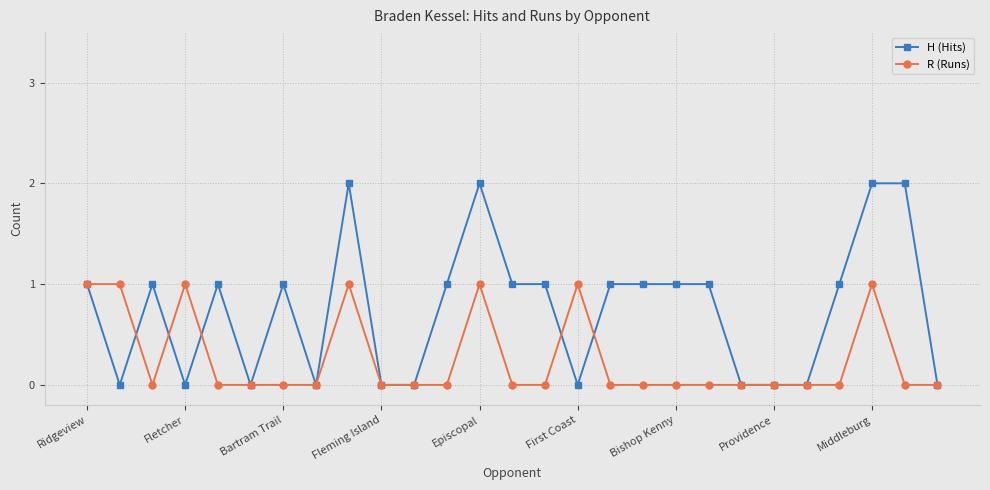

Which series has the largest range (max minus min)?

H (Hits)